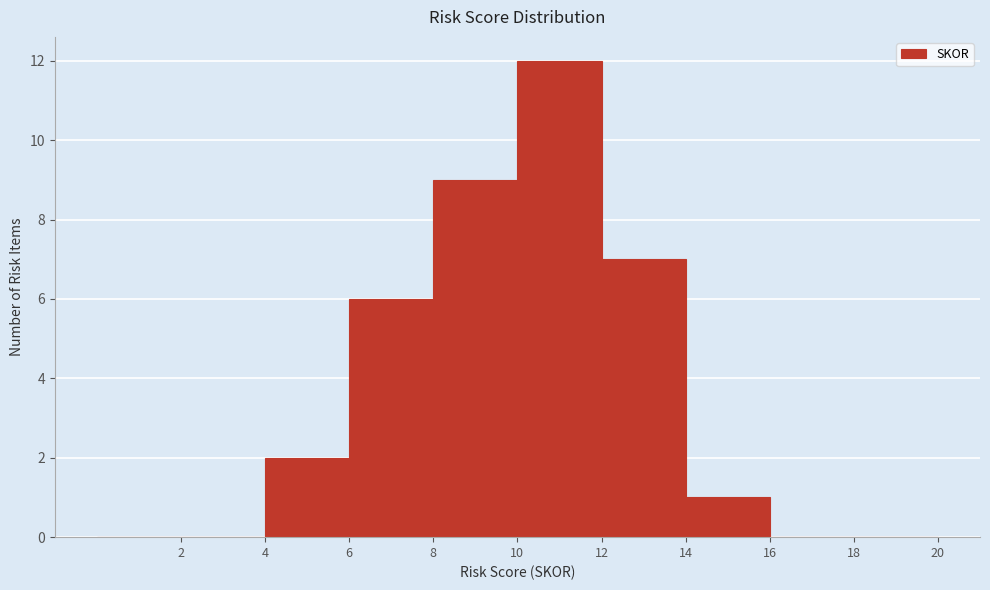

How tall is the bar that spans 4 to 6 on the x-axis? The values are not printed on the chart, so give them approximately, as read against the axis.

2